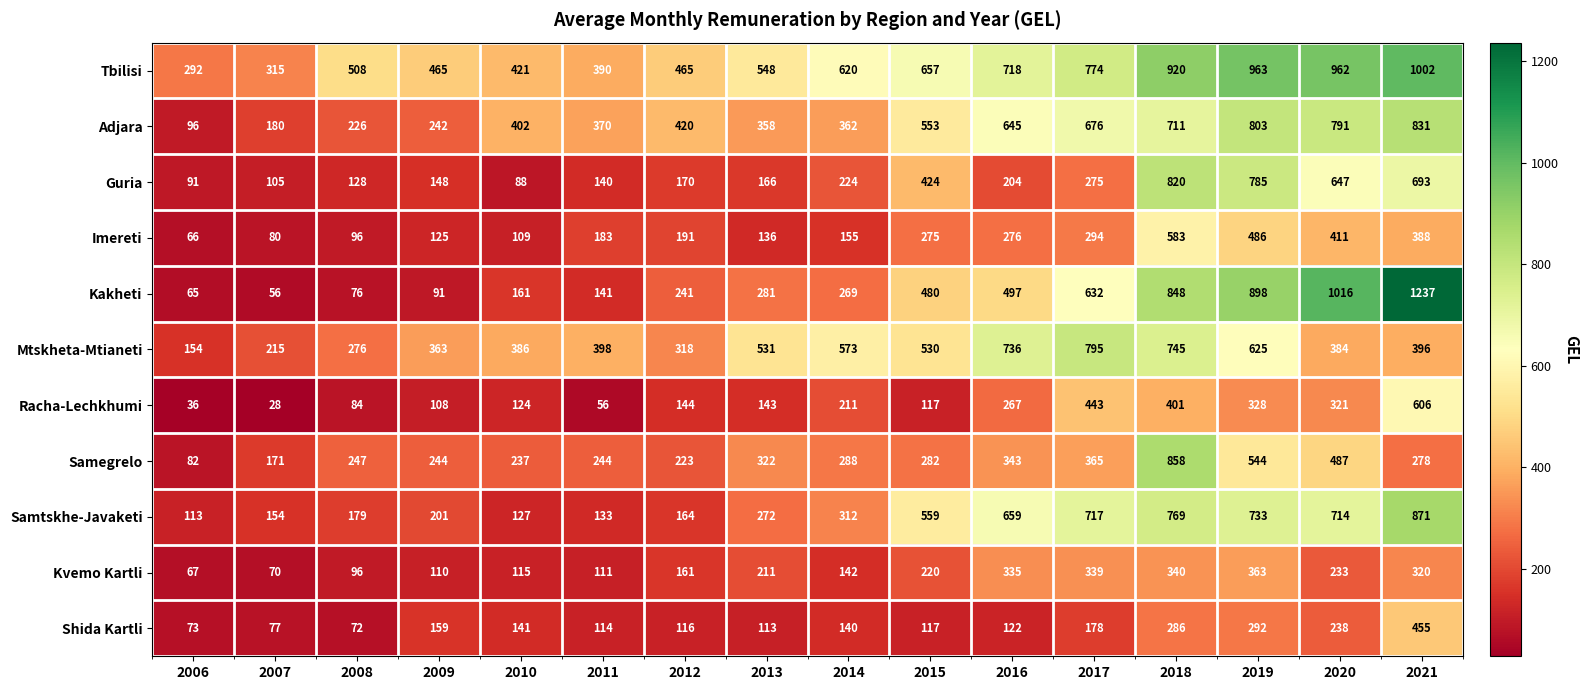

How many series are shown in this chart?

11